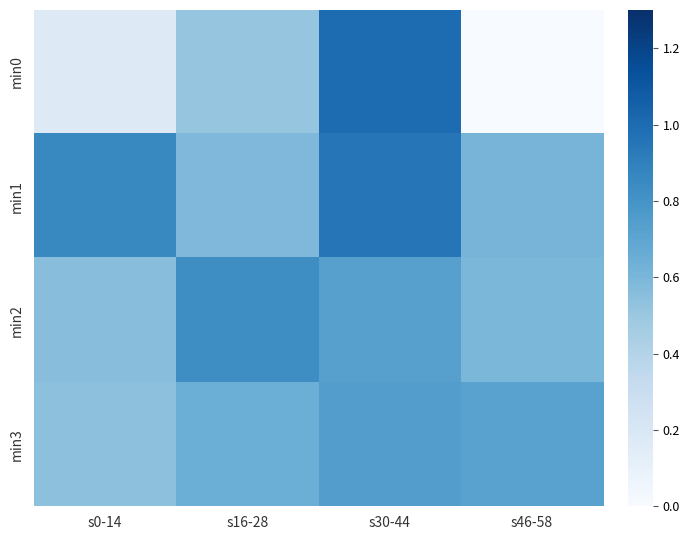

Reading left to right, extract all data points from this chart.

min0: s0-14=0.2	s16-28=0.5	s30-44=1.0	s46-58=0.0
min1: s0-14=0.9	s16-28=0.6	s30-44=0.9	s46-58=0.6
min2: s0-14=0.6	s16-28=0.8	s30-44=0.7	s46-58=0.6
min3: s0-14=0.5	s16-28=0.6	s30-44=0.7	s46-58=0.7